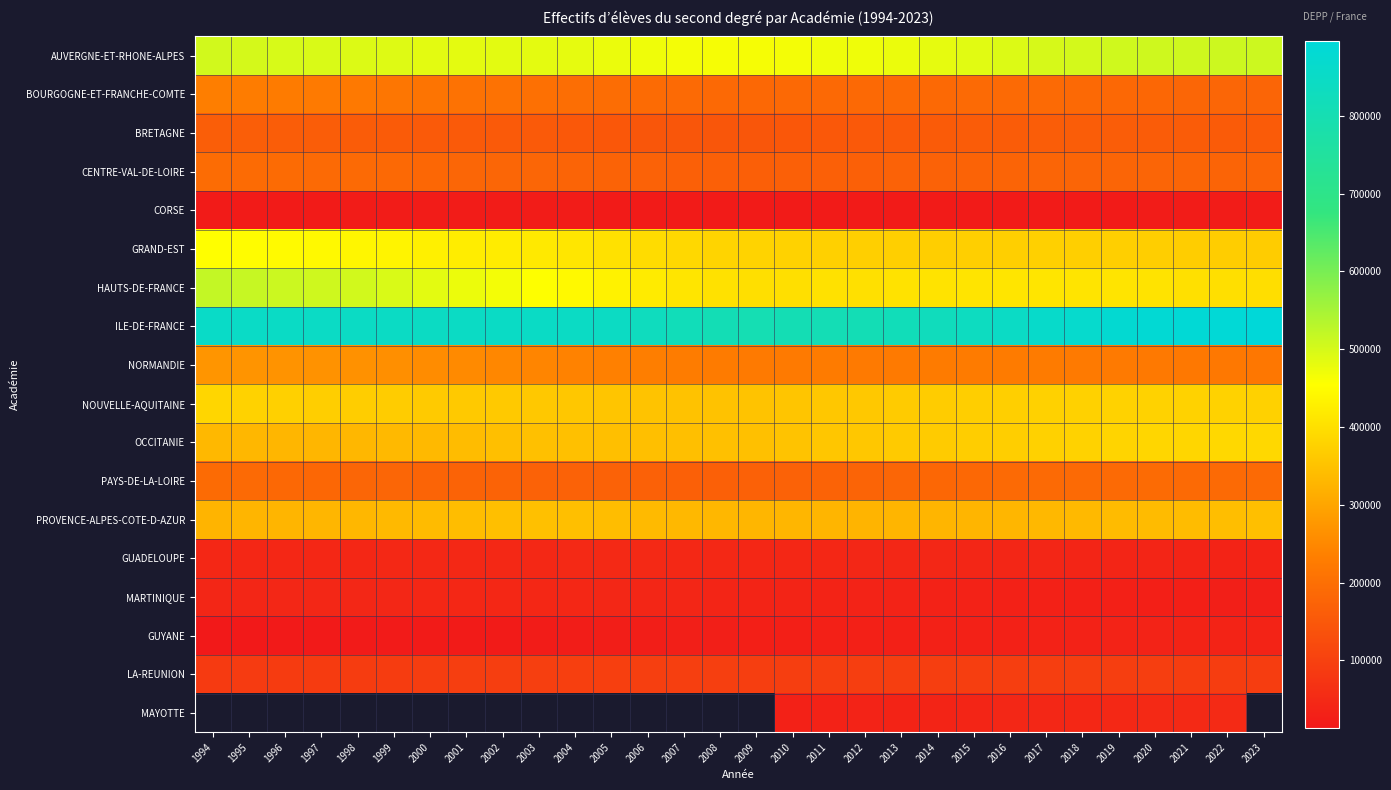

At how many categories does at least one series exceed 694316?

30